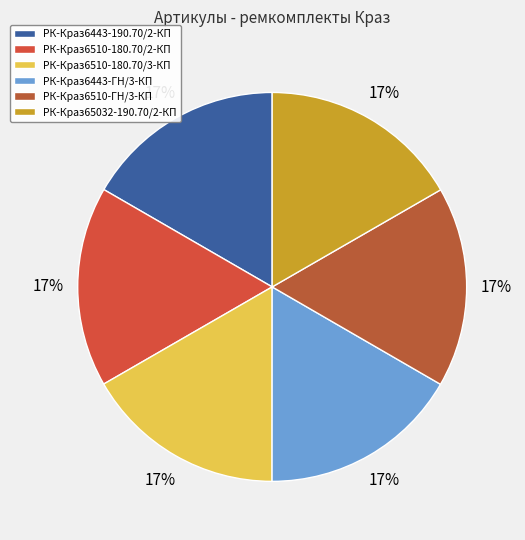

To the nearest percent, what portion does РК-Краз6510-180.70/3-КП represent?

17%